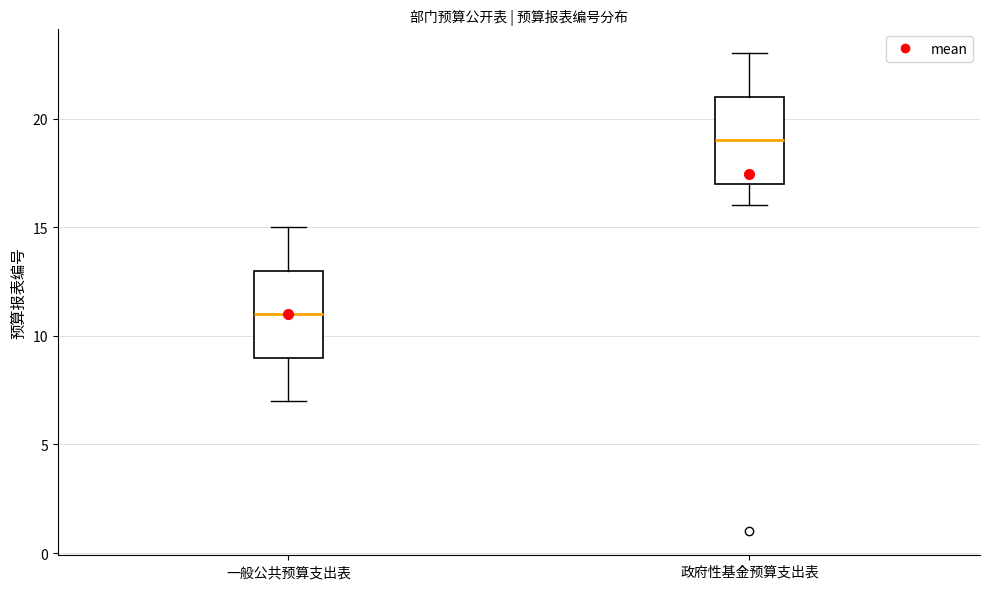

Where does the upper whisker of the box for 政府性基金预算支出表 end on the y-axis? The values are not printed on the chart, so give them approximately, as read against the axis.

23